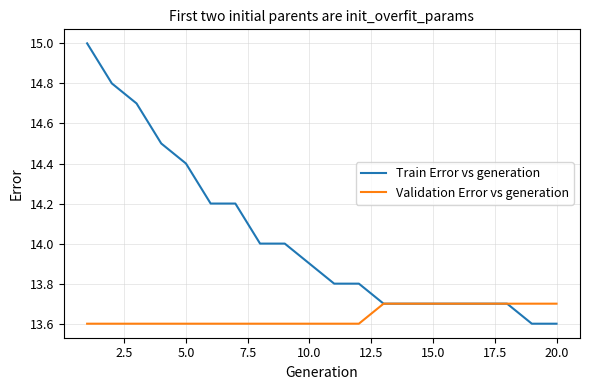

Which series has the largest total across all categories?

Train Error vs generation